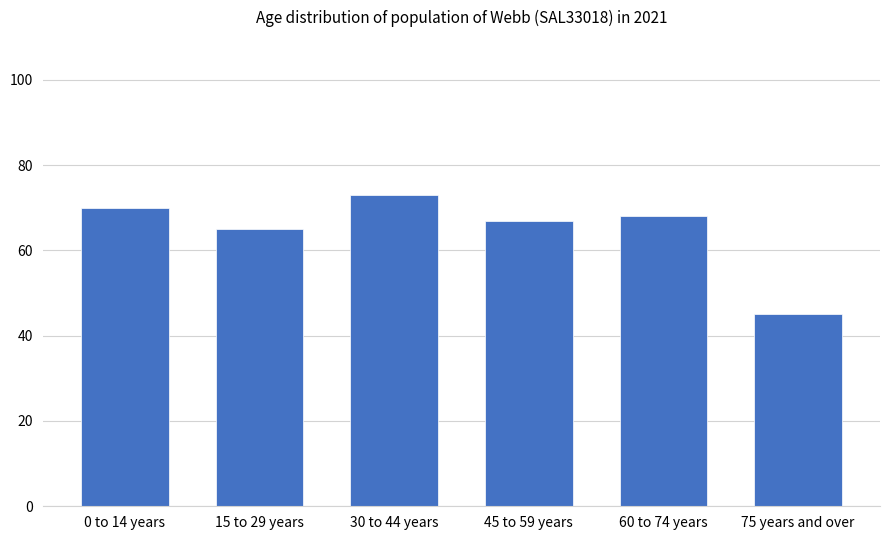

Approximately how many times larger is the value at 0 to 14 years compared to 30 to 44 years?

1.0